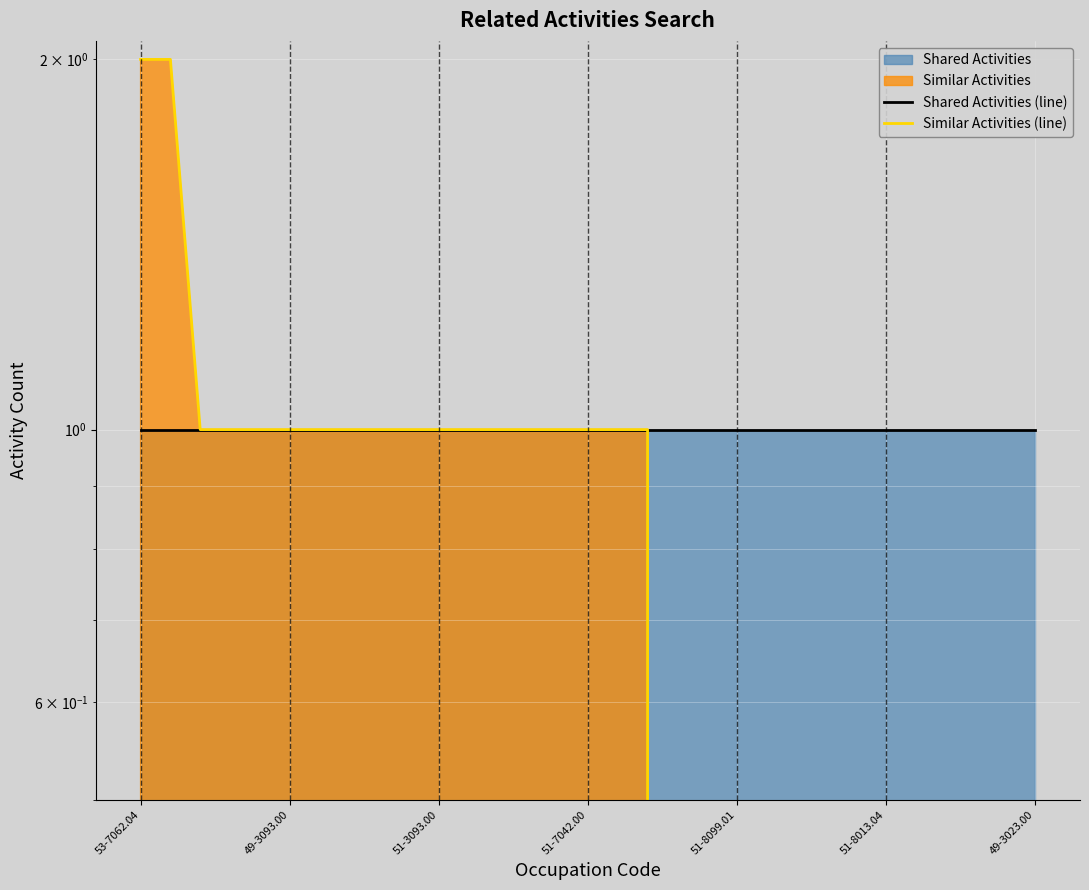

Reading left to right, what are all the values shown in this chart?

Shared Activities (line): 1	1	1	1	1	1	1	1	1	1	1	1	1	1	1	1	1	1	1	1	1	1	1	1	1	1	1	1	1	1	1
Similar Activities (line): 2	2	1	1	1	1	1	1	1	1	1	1	1	1	1	1	1	1	0	0	0	0	0	0	0	0	0	0	0	0	0